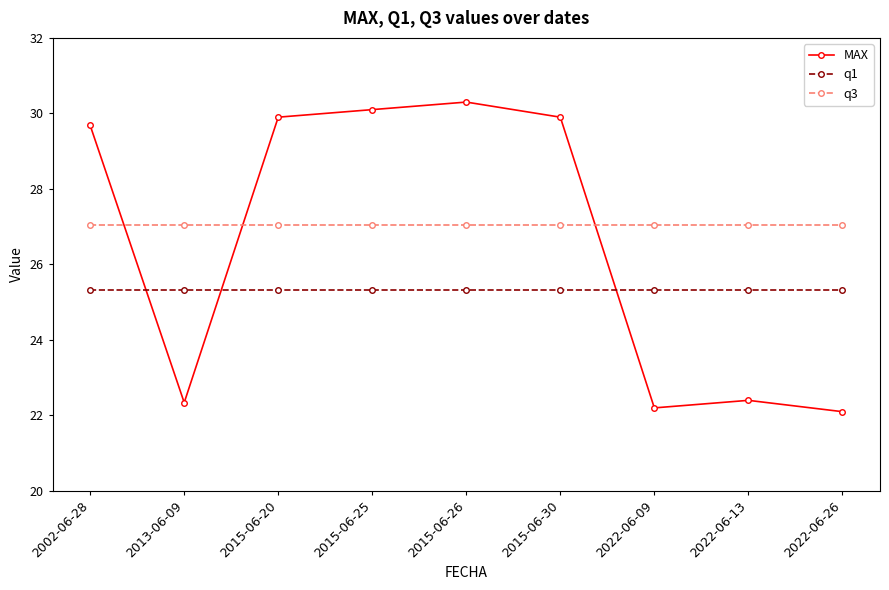

How many data points does each series have?

9